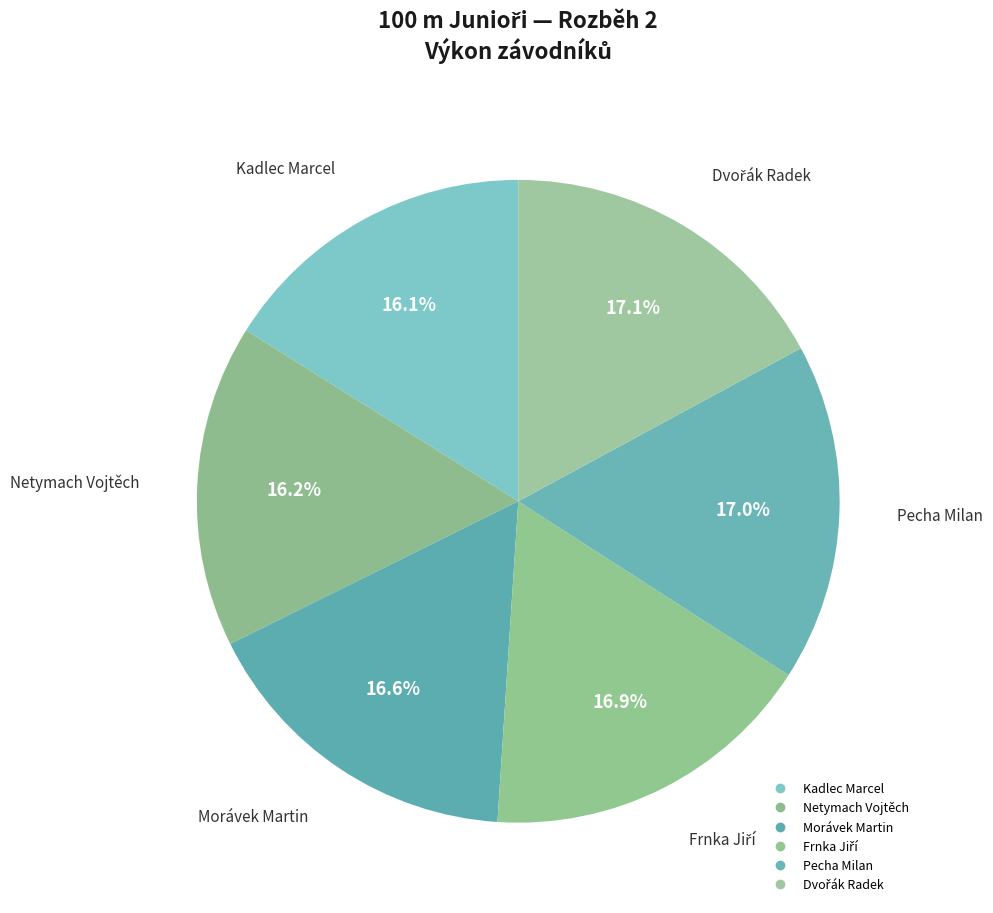

The Dvořák Radek slice represents 23% of the pie. True or false?

False